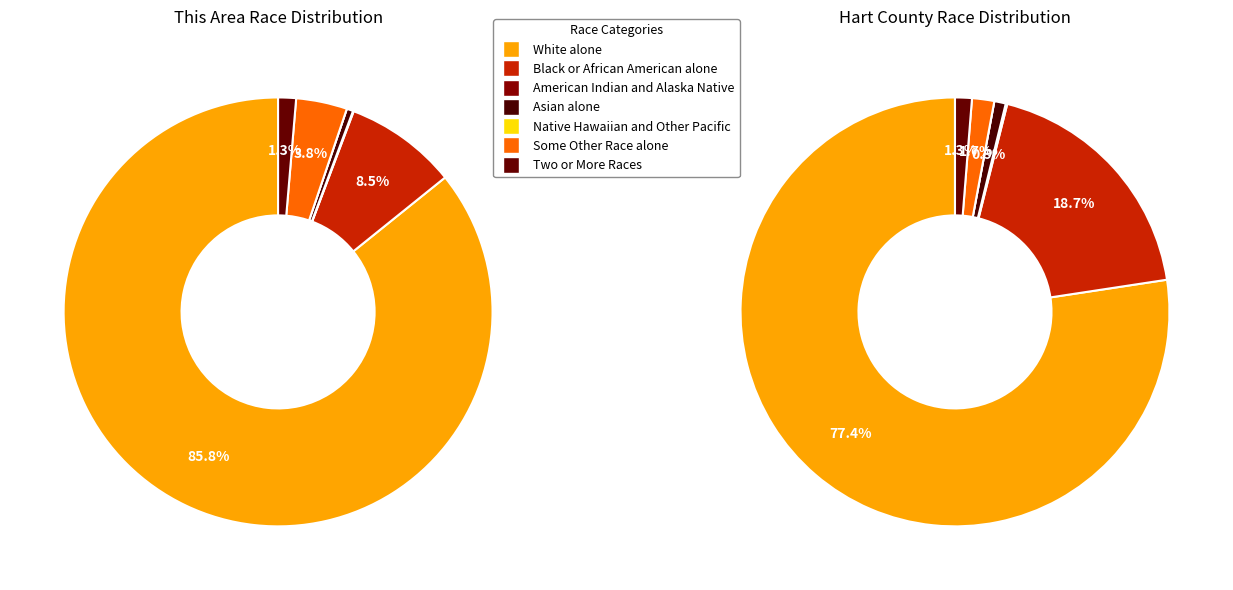

The Two or More Races slice represents 8% of the pie. True or false?

False